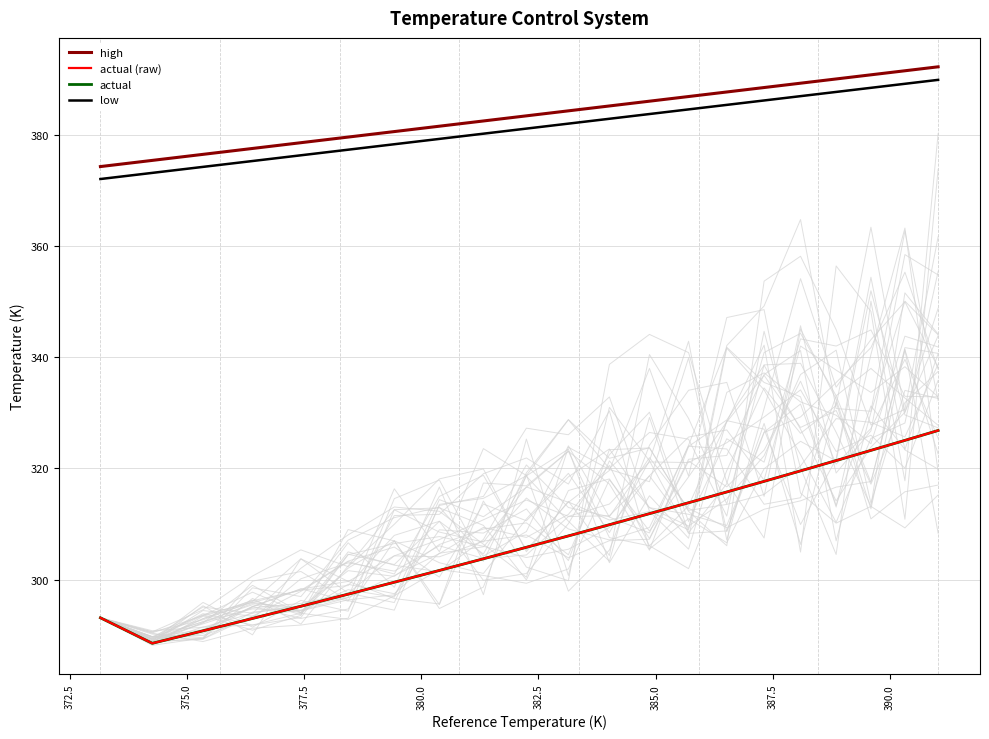

What is the average value of the actual series?

307.7